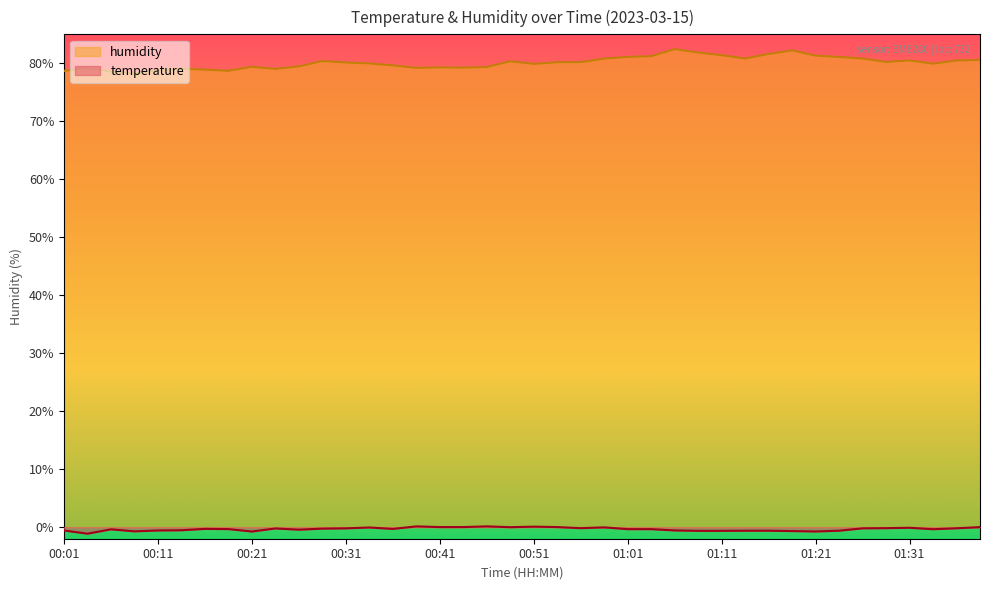

Is it true that humidity equals 80.4 at 00:28?

True